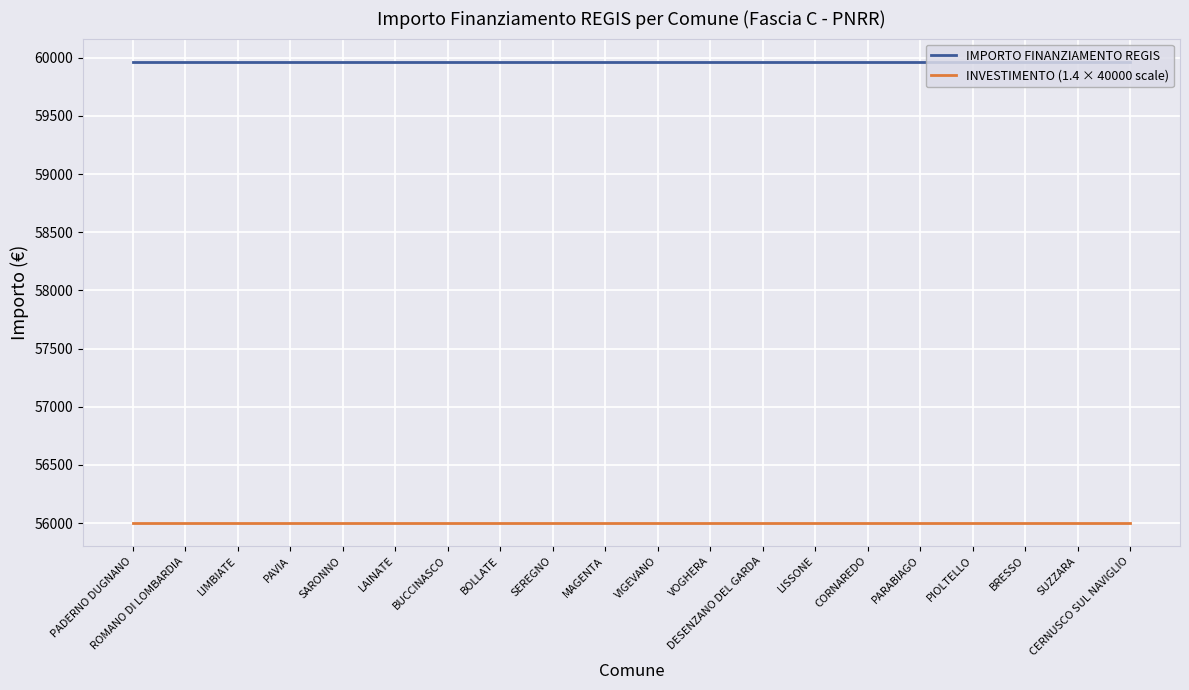

Reading left to right, transcribe all the data shown in this chart.

IMPORTO FINANZIAMENTO REGIS: 59966	59966	59966	59966	59966	59966	59966	59966	59966	59966	59966	59966	59966	59966	59966	59966	59966	59966	59966	59966
INVESTIMENTO (1.4 × 40000 scale): 56000	56000	56000	56000	56000	56000	56000	56000	56000	56000	56000	56000	56000	56000	56000	56000	56000	56000	56000	56000